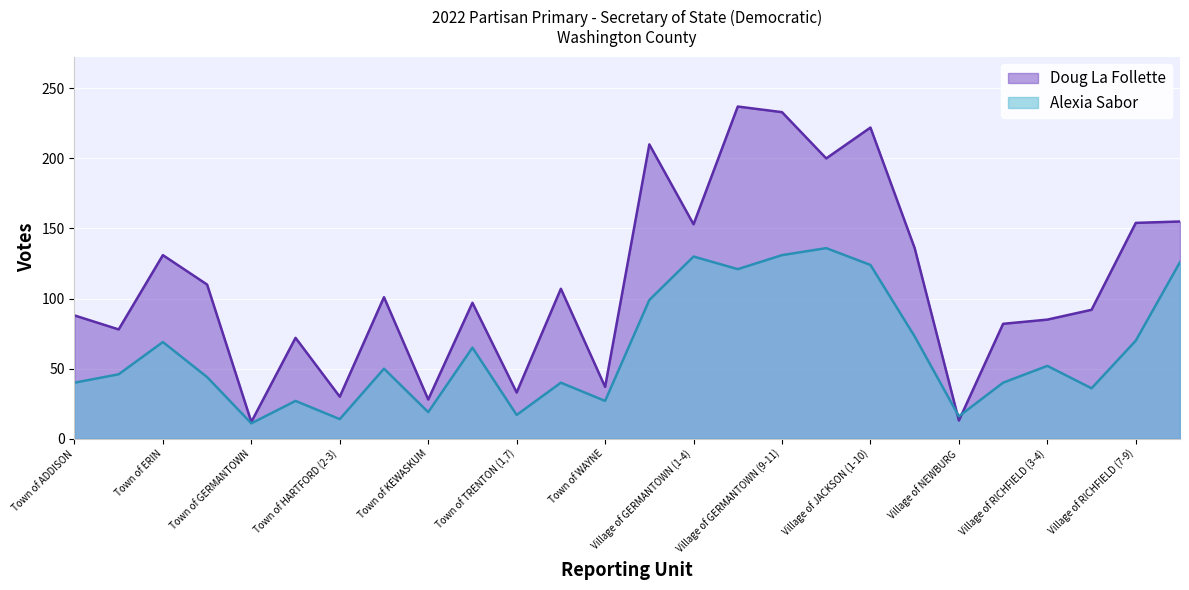

Does the chart display data point markers on the line(s)?

No